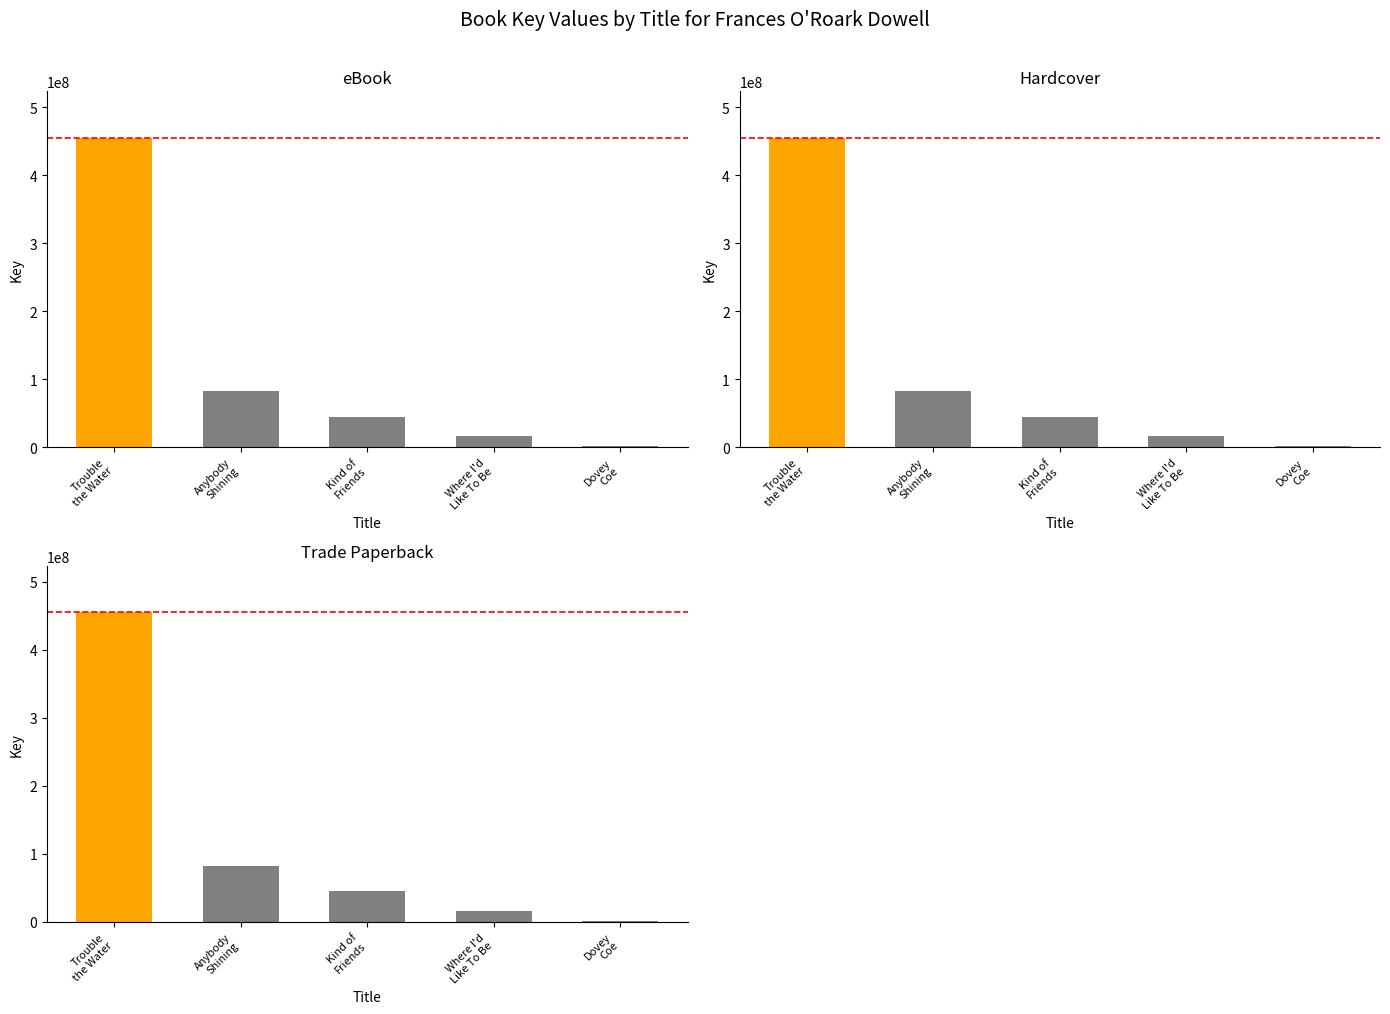

What is the minimum value for Trade Paperback?

1563115